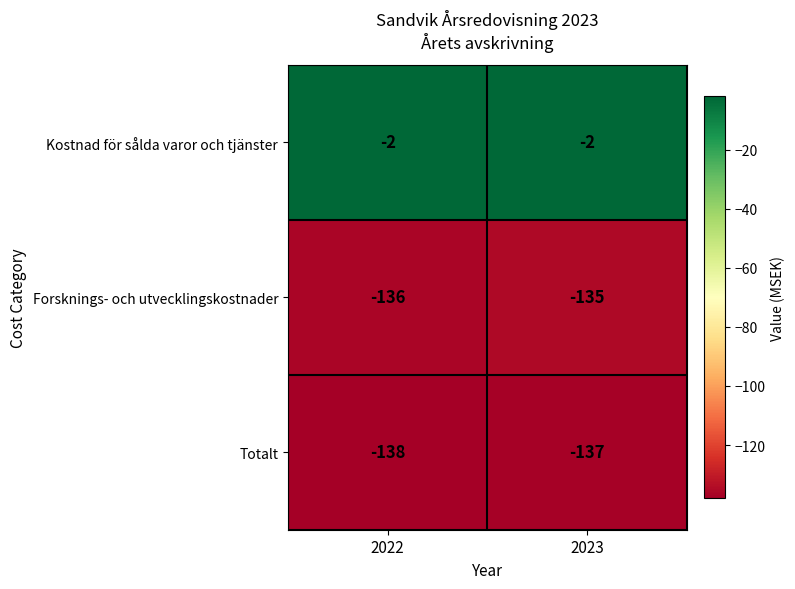

Rank the series by their maximum value, from lowest to highest.

Totalt, Forsknings- och utvecklingskostnader, Kostnad för sålda varor och tjänster